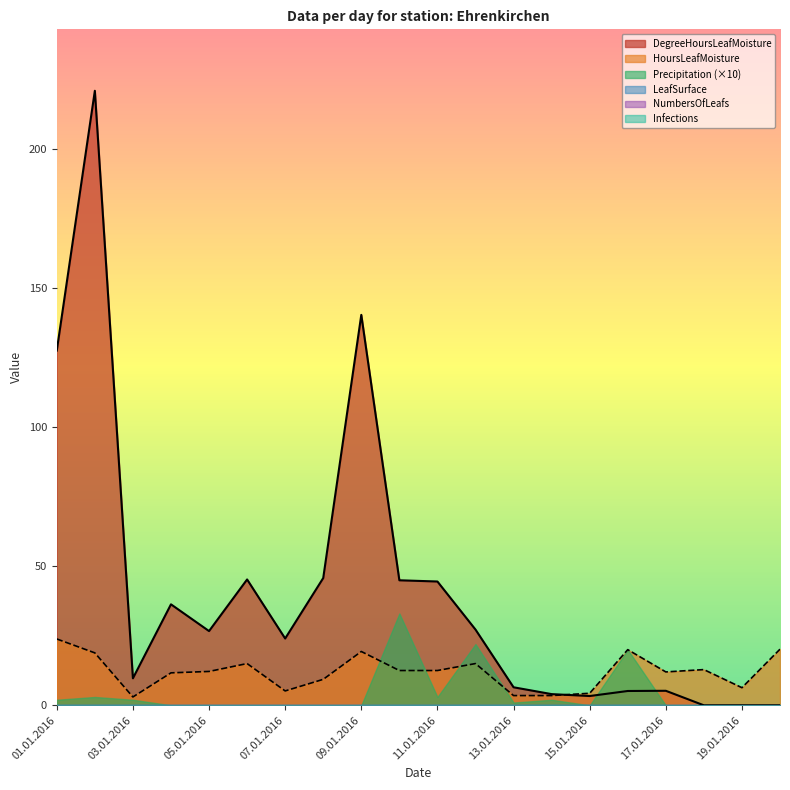

True or false: HoursLeafMoisture and LeafSurface cross at least once.

False